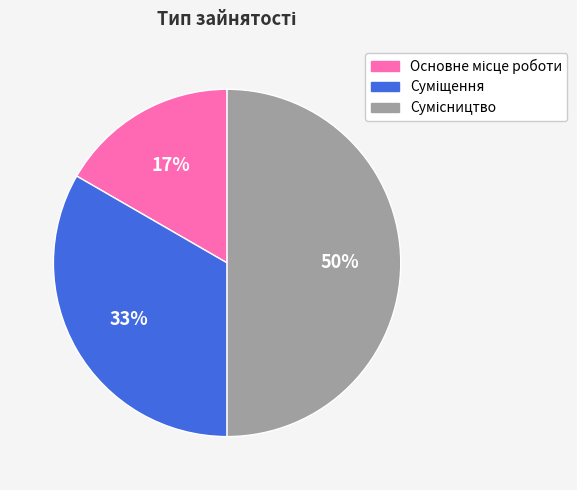

How many slices are in this pie chart?

3